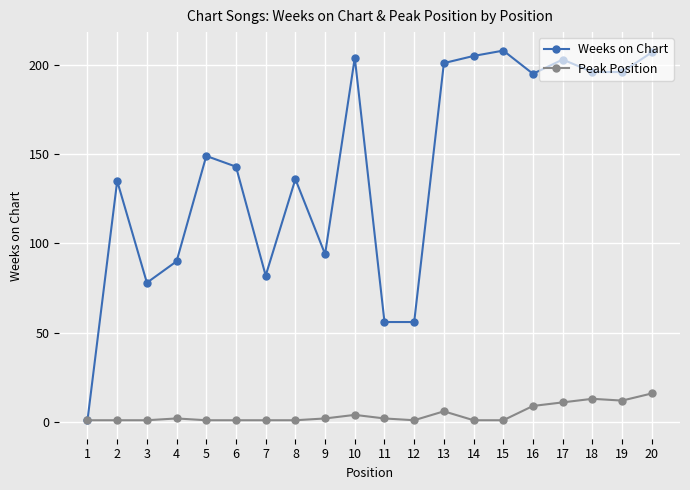

At which category is the sum across all series the highest?

20